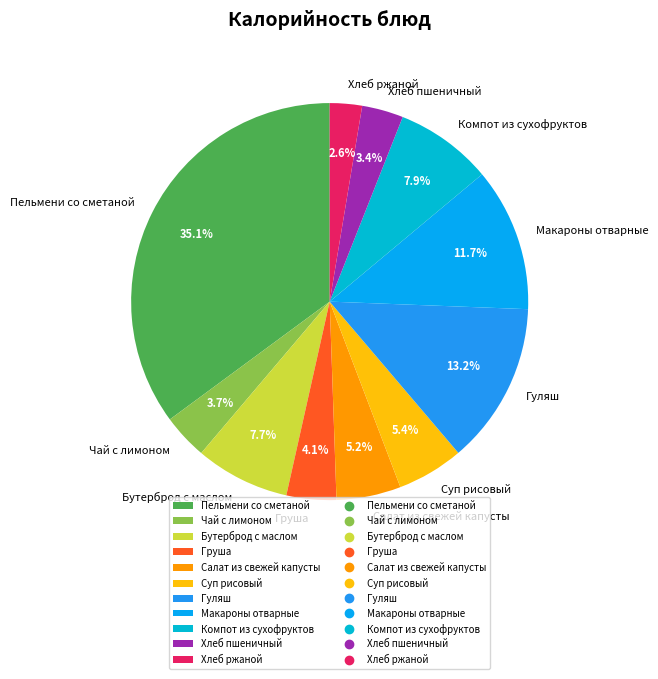

To the nearest percent, what portion does Груша represent?

4%